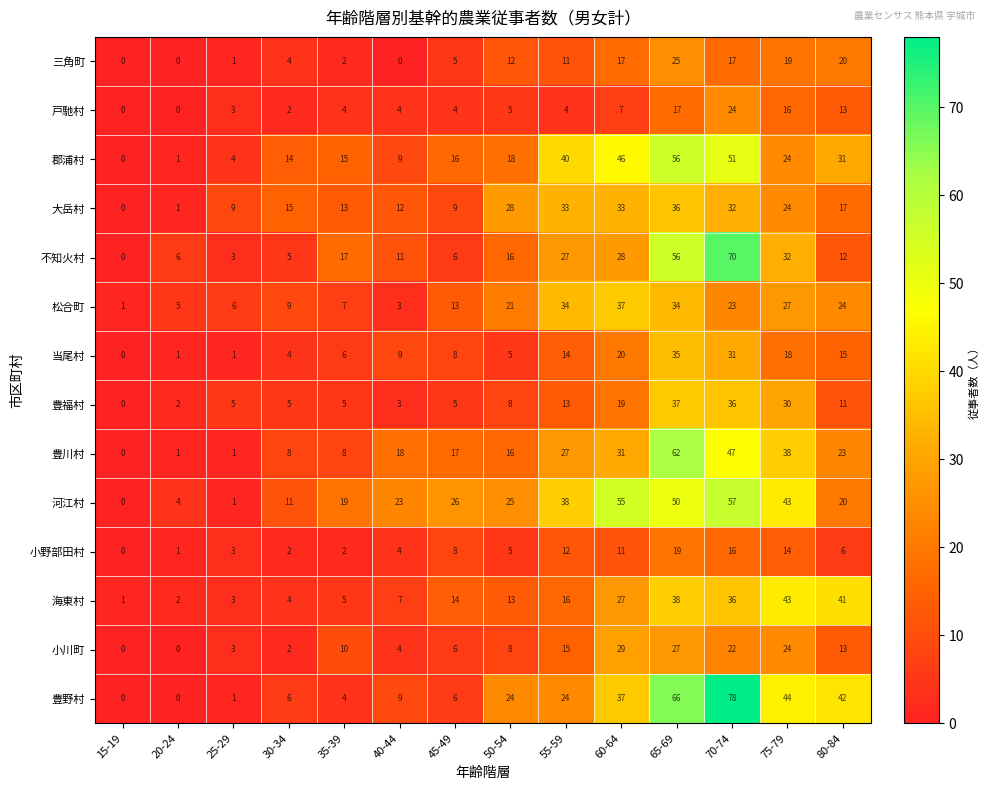

What value does the 小野部田村 series have at 60-64, to the nearest 5?

10